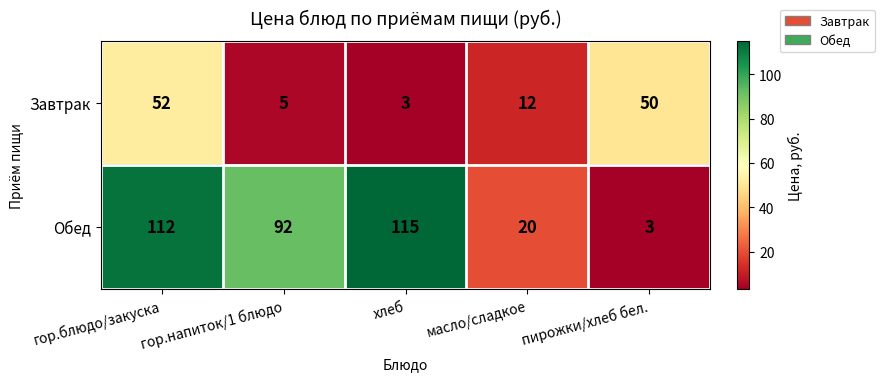

At how many categories does at least one series exceed 49?

4